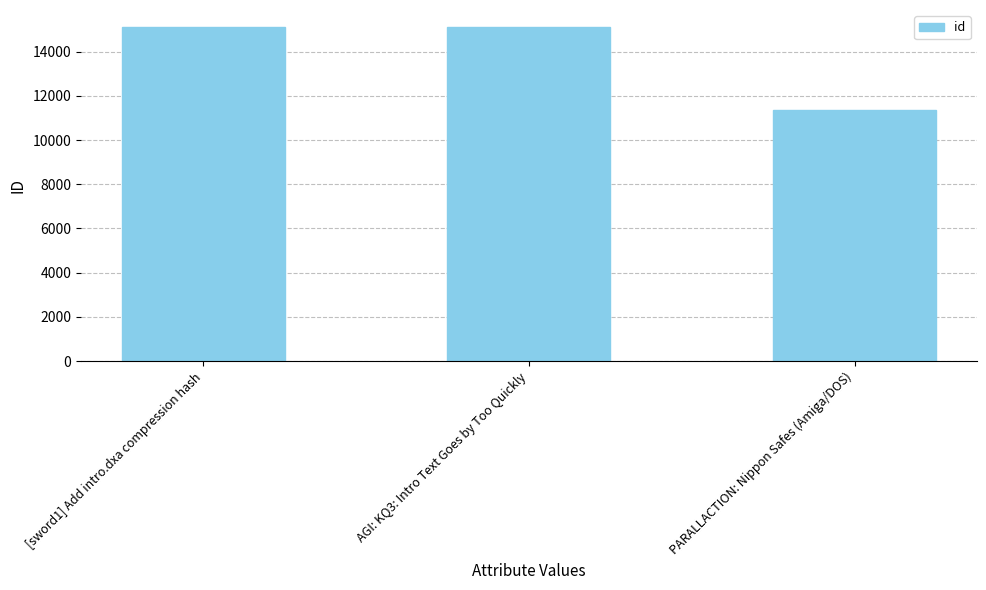

At which category does the chart reach its minimum across all series?

PARALLACTION: Nippon Safes (Amiga/DOS)